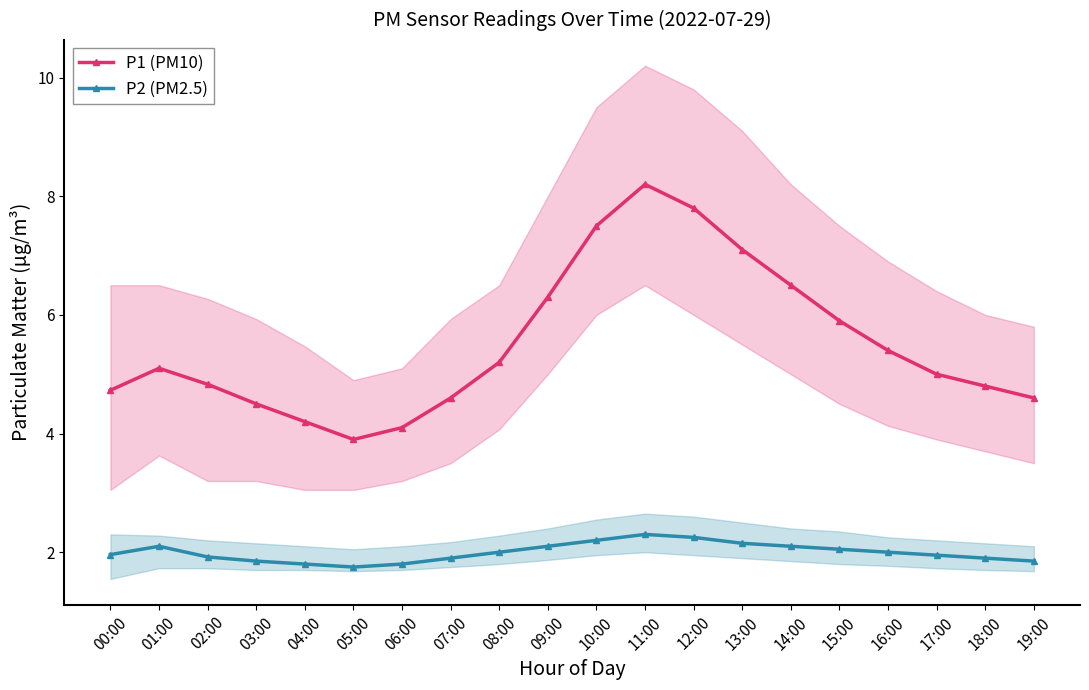

At which category does P2 (PM2.5) reach its first local peak?

01:00